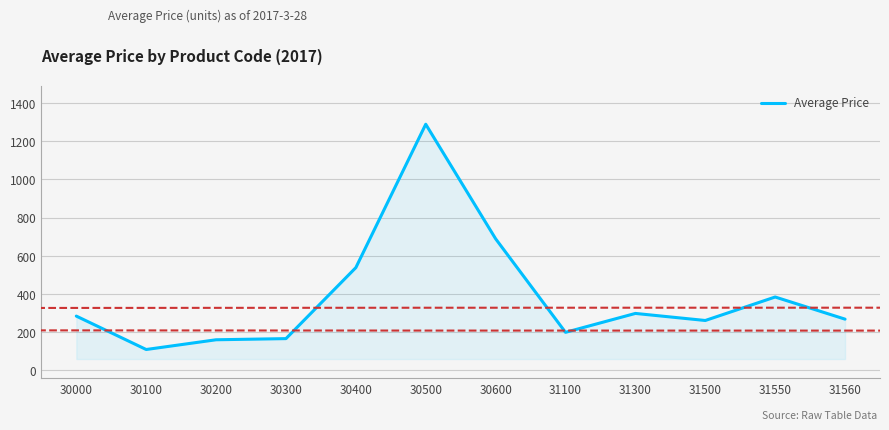

Between 30000 and 30100, which is larger?

30000